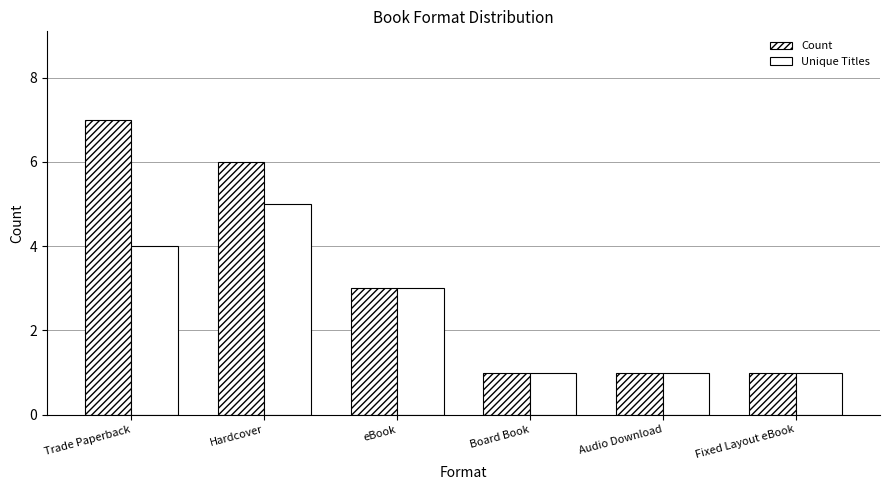

How many series are shown in this chart?

2